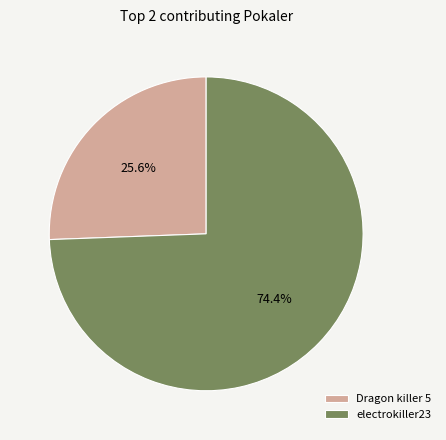

The electrokiller23 slice represents 85% of the pie. True or false?

False